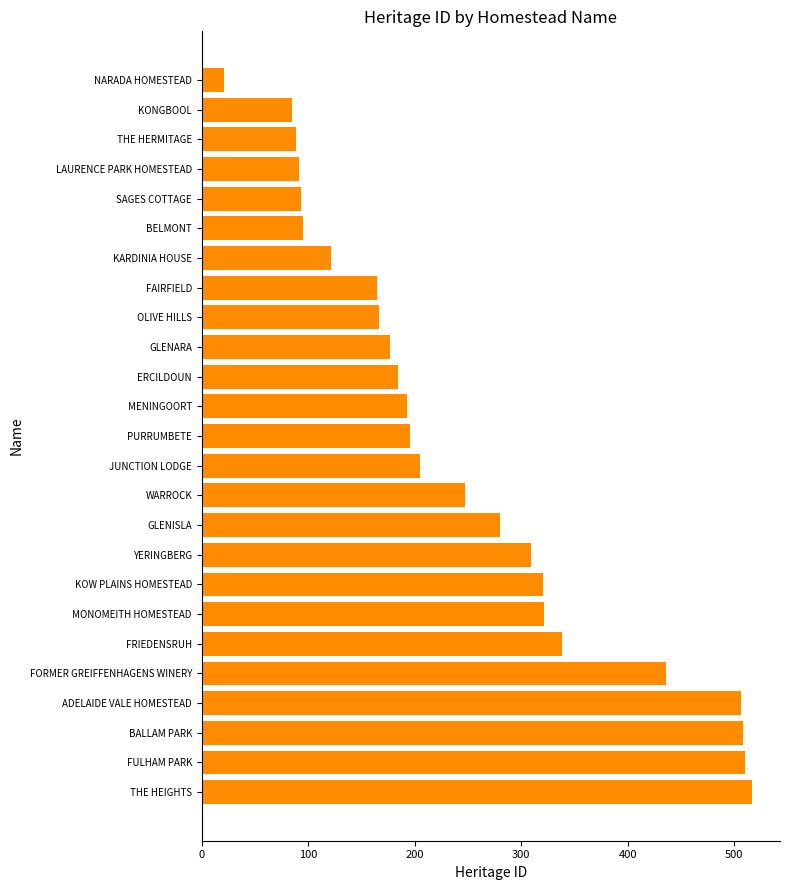

What is the change in value from THE HEIGHTS to OLIVE HILLS?

-351